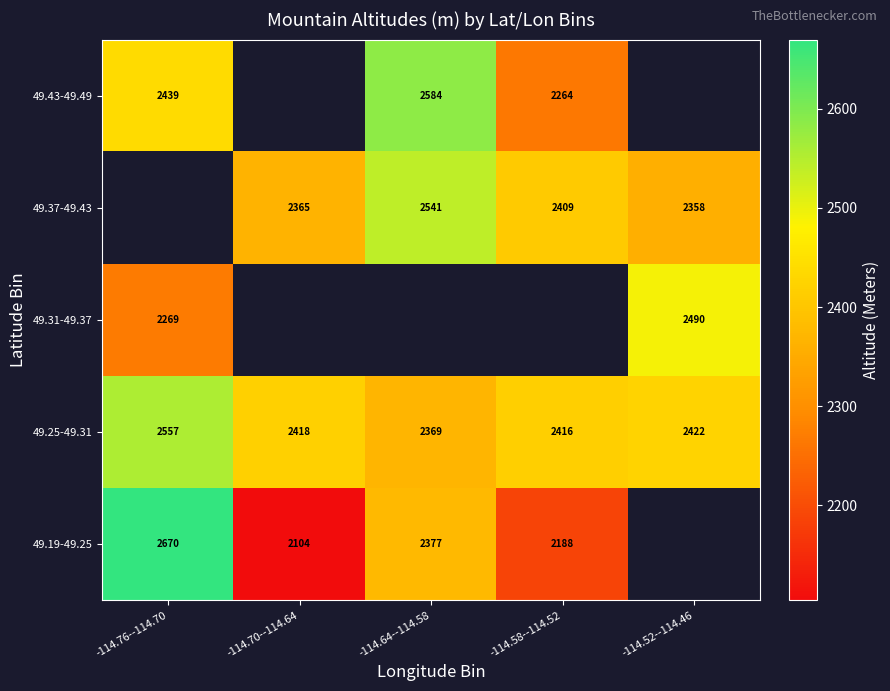

What value does the 49.25-49.31 series have at -114.76--114.70?

2557